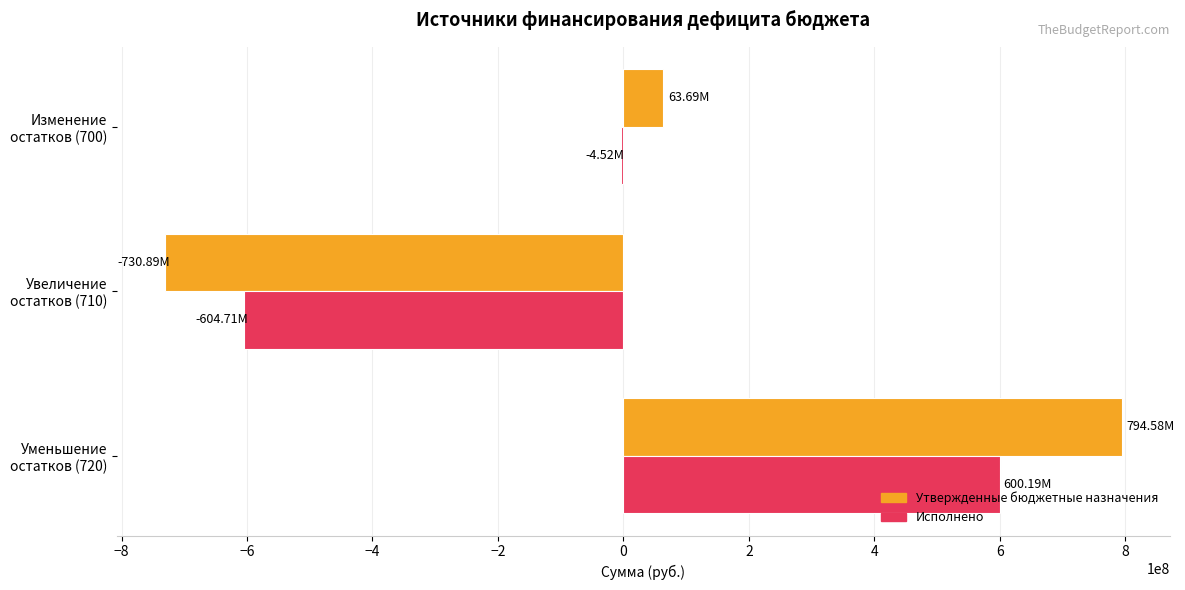

What is the sum of all Утвержденные бюджетные назначения values?

127378329.0